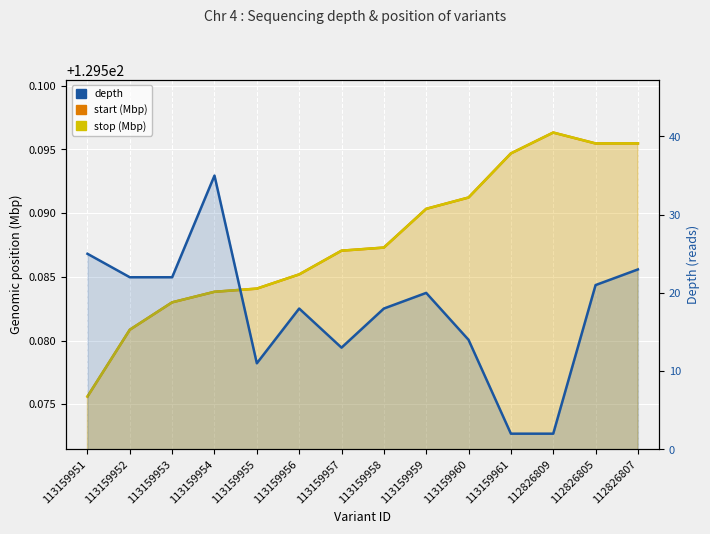

Count the number of categories in the chart.

14